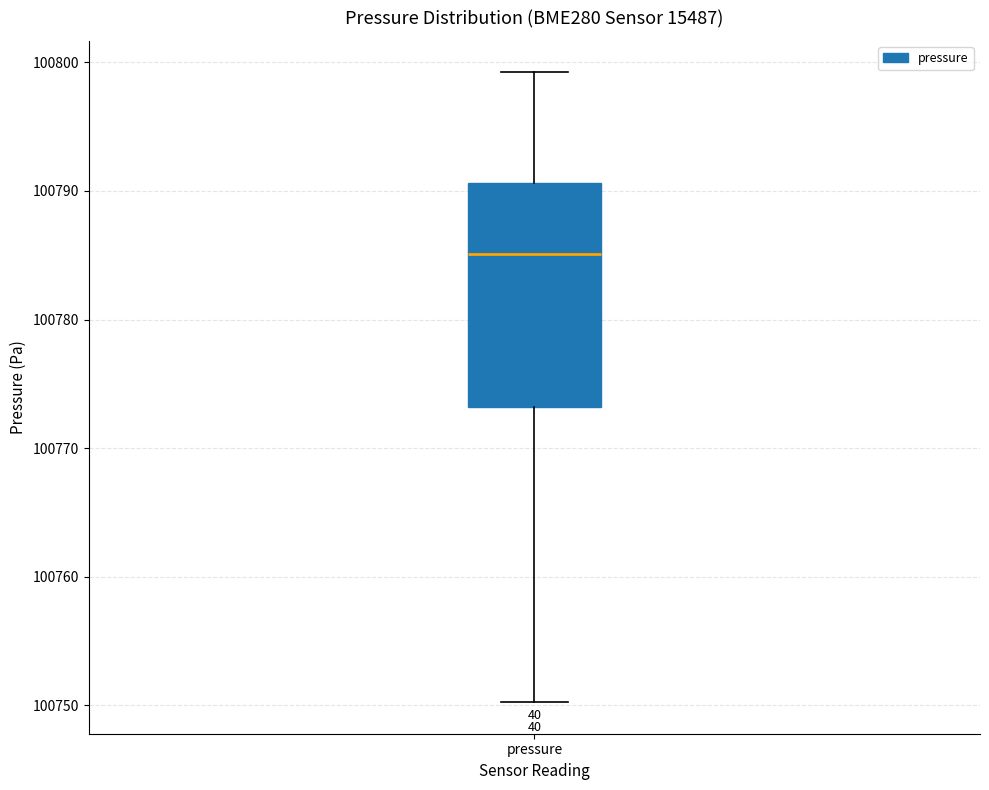

Where does the lower whisker of the box for pressure end on the y-axis? The values are not printed on the chart, so give them approximately, as read against the axis.

100750